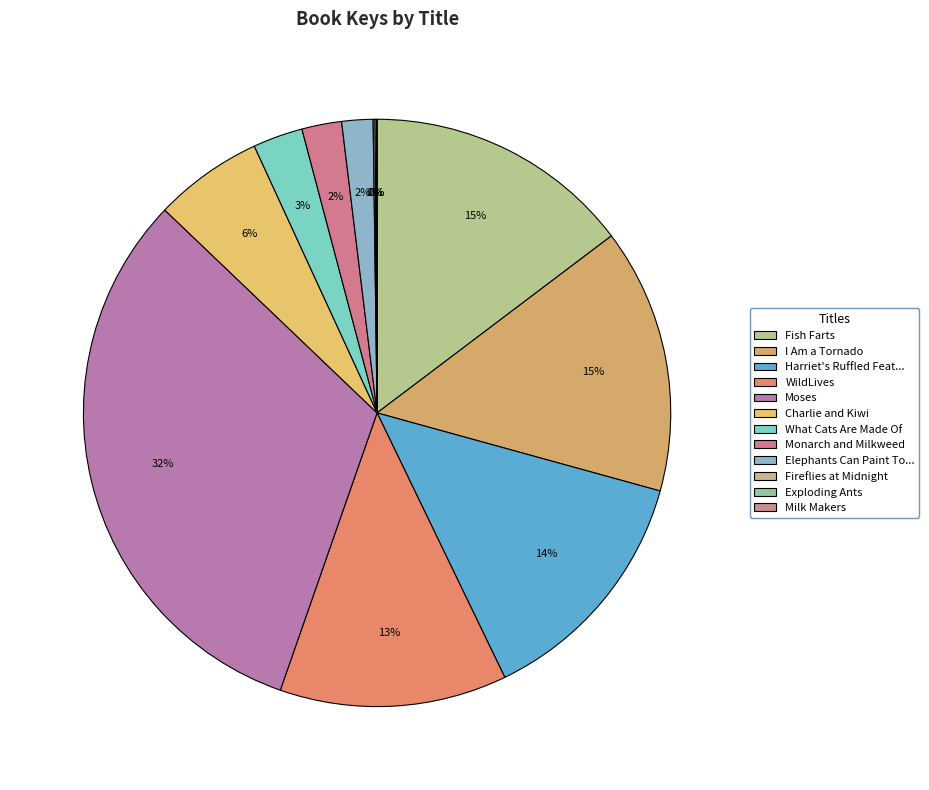

Which has a higher value, Monarch and Milkweed or I Am a Tornado?

I Am a Tornado